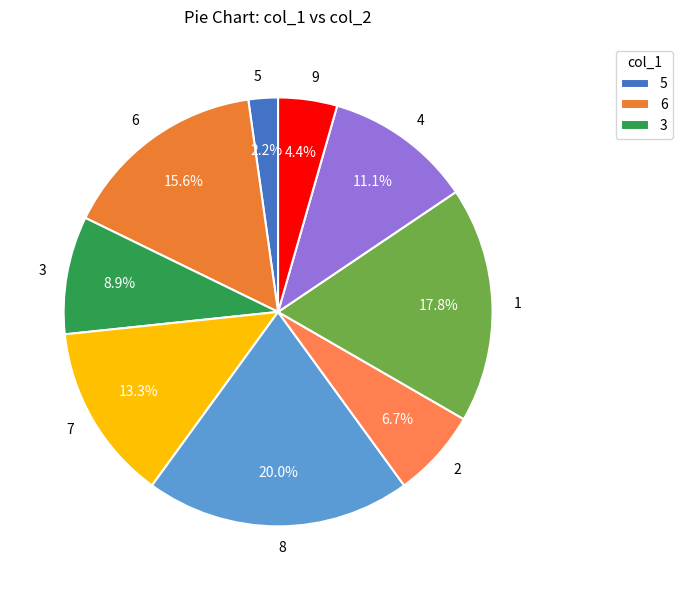

Combined, do 6 and 5 account for over 50%?

No